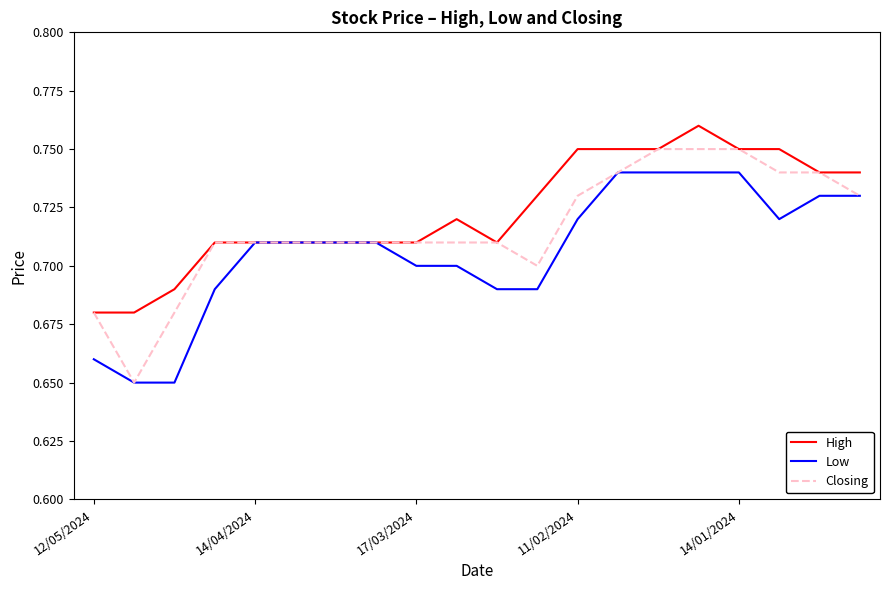

List the series in order of their peak value, lowest first.

Low, Closing, High